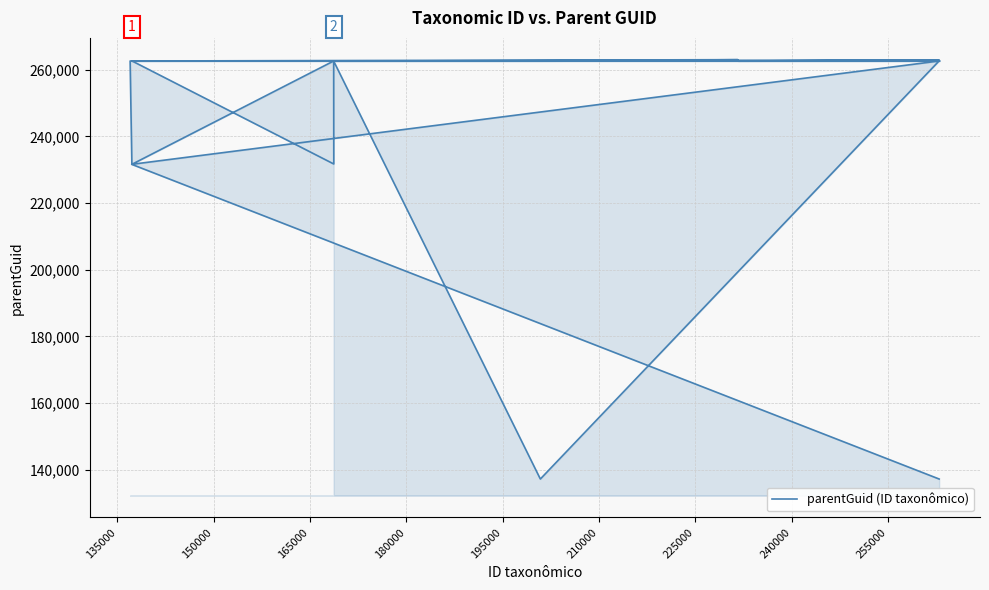

How many categories are shown in the chart?

20